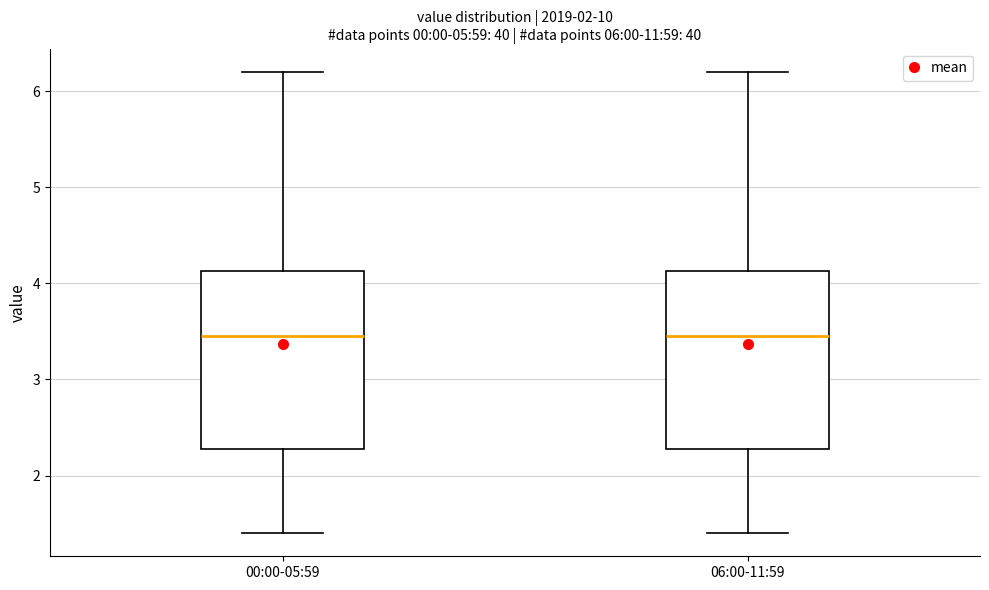

Where is the upper edge of the box for 06:00-11:59 on the y-axis? The values are not printed on the chart, so give them approximately, as read against the axis.

4.1